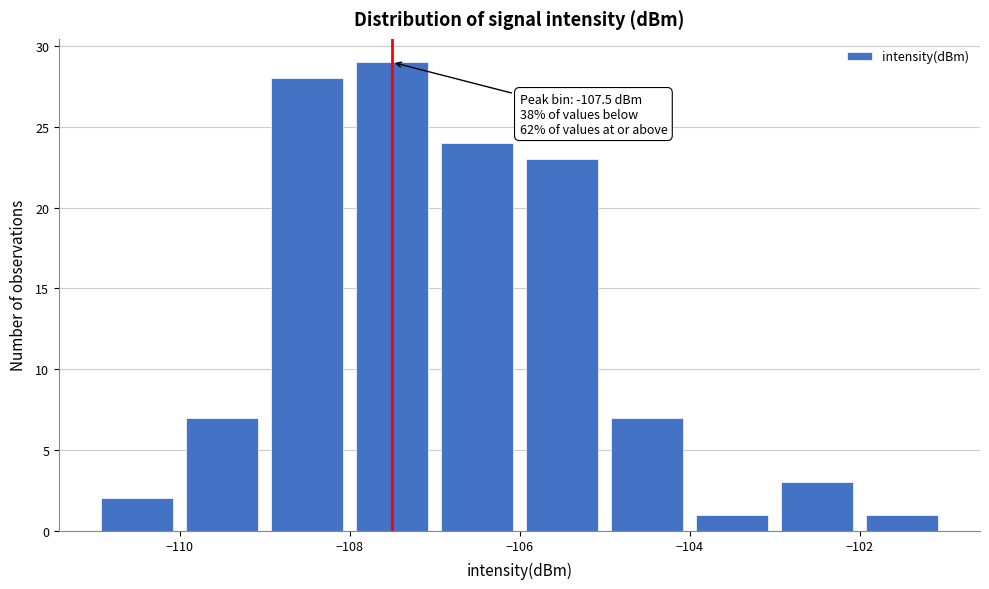

Which range on the x-axis has the tallest bar?

-108 to -107